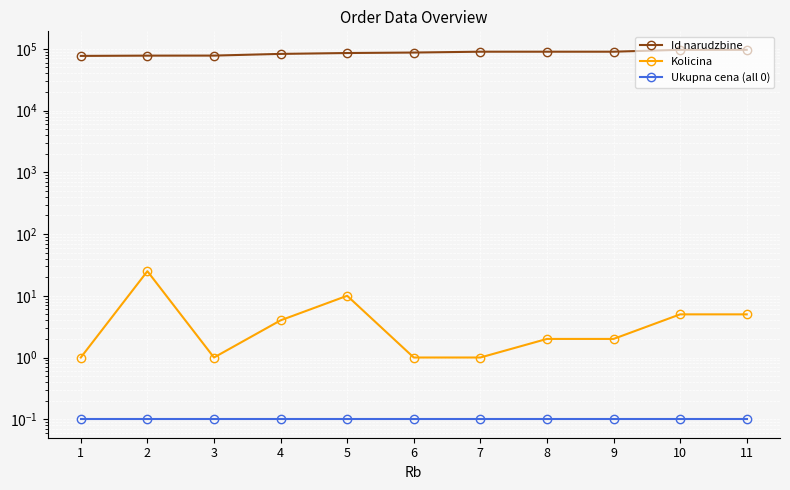

Read the Kolicina value at 2.

25.0